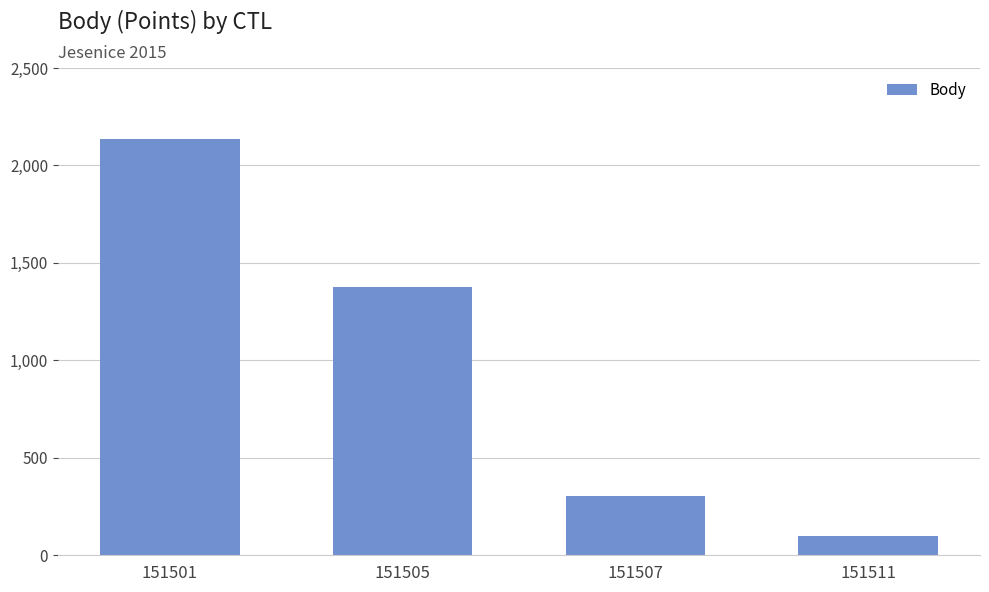

Does the chart contain any negative values?

No